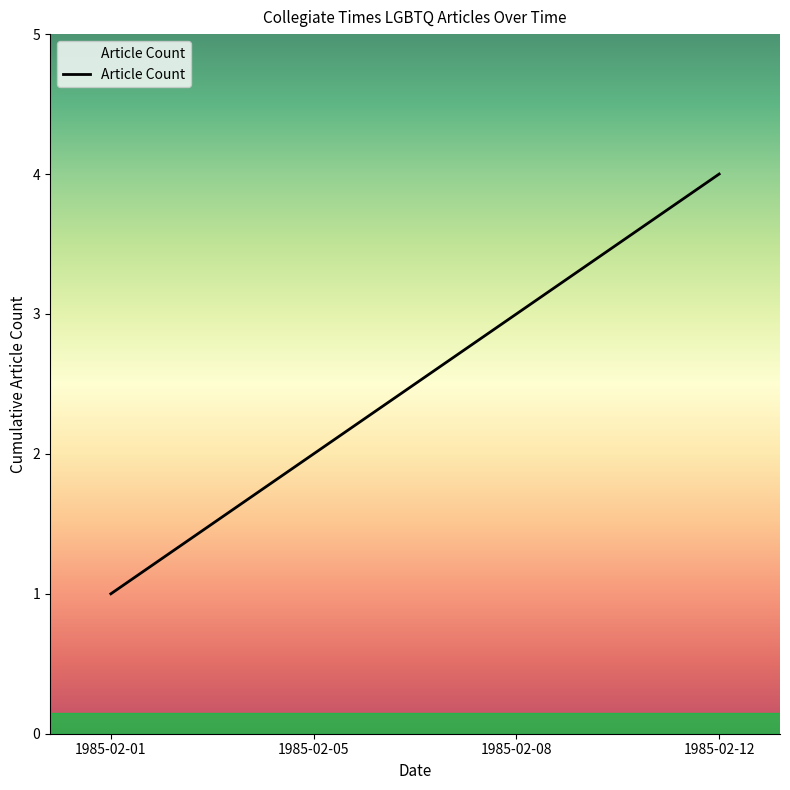

True or false: the data shows 6 at 1985-02-12.

False